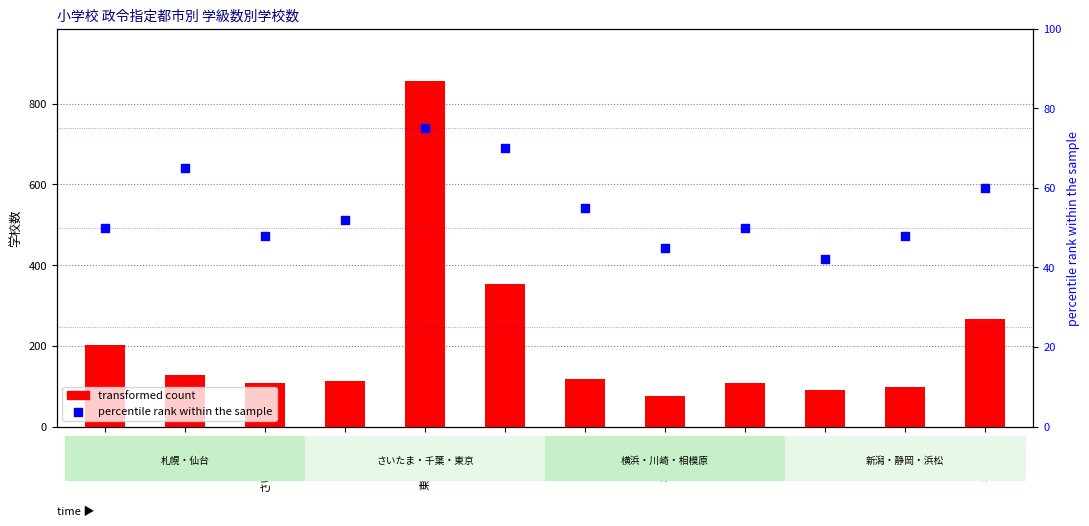

What are all the series names shown in the legend?

transformed count, percentile rank within the sample